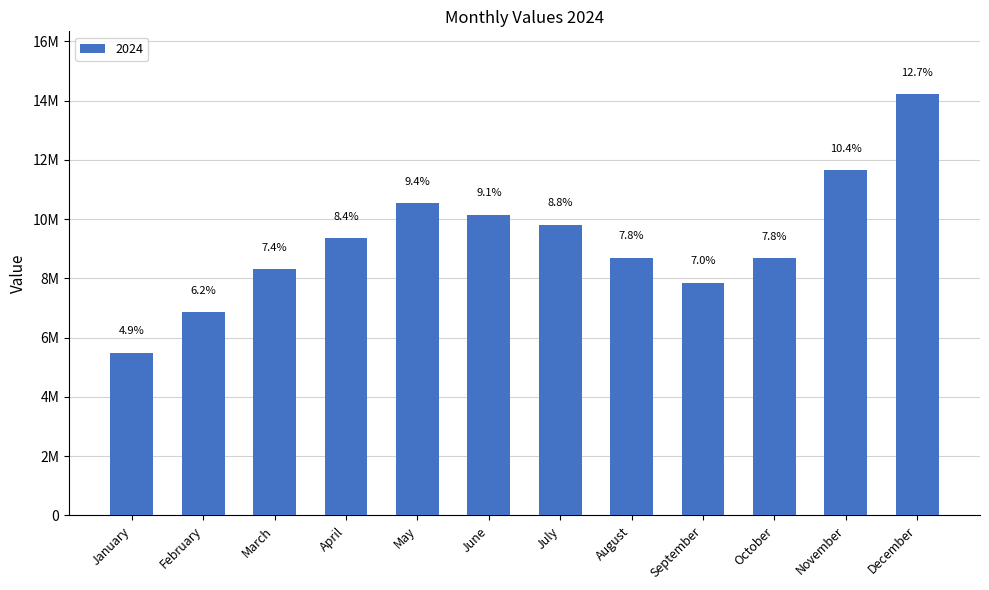

Are the bars horizontal?

No